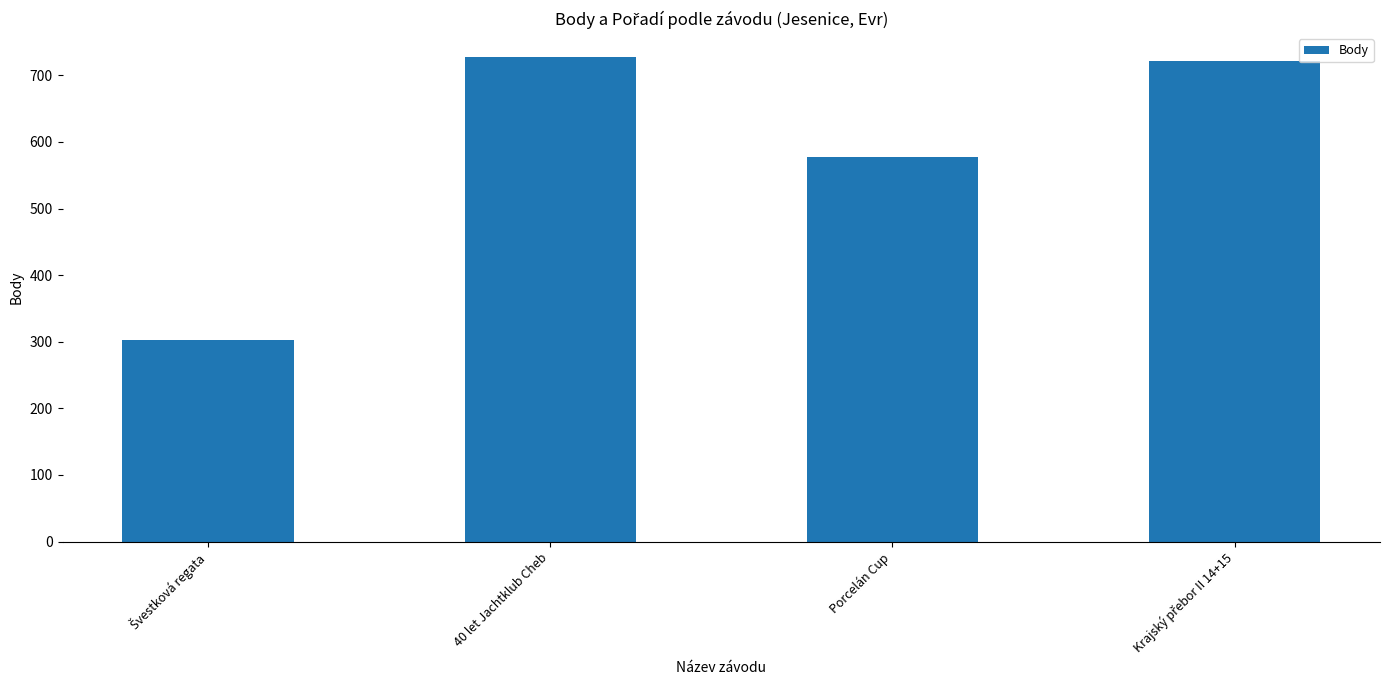

How many distinct data groups are displayed?

1